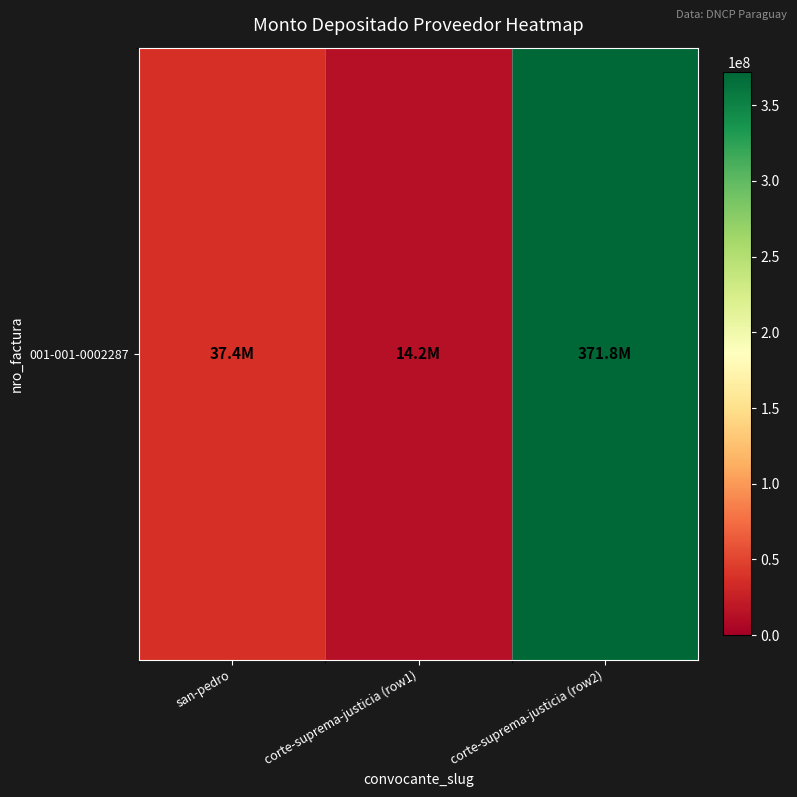

How many categories are shown in the chart?

3